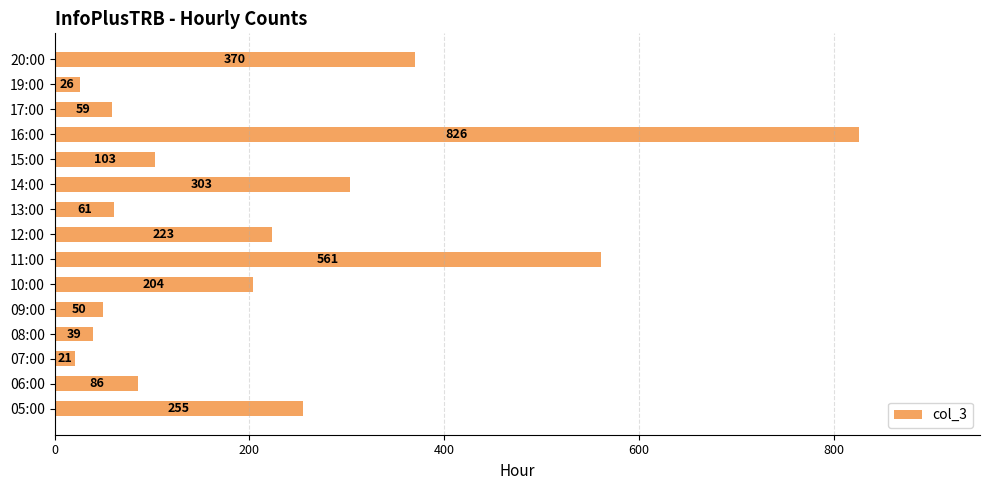

What is the sum of all values?

3187